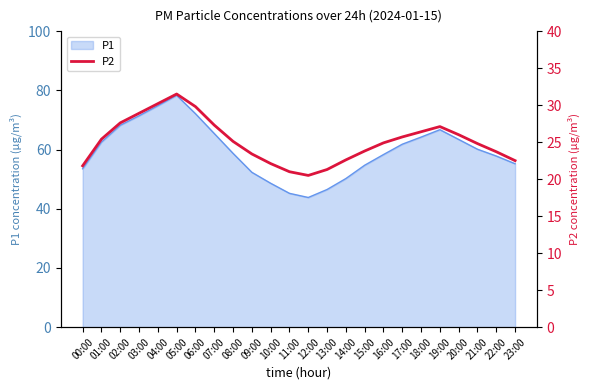

Reading left to right, what are all the values shown in this chart?

00:00=21.8	01:00=25.4	02:00=27.6	03:00=28.9	04:00=30.2	05:00=31.5	06:00=29.8	07:00=27.3	08:00=25.1	09:00=23.4	10:00=22.1	11:00=21.0	12:00=20.5	13:00=21.3	14:00=22.6	15:00=23.8	16:00=24.9	17:00=25.7	18:00=26.4	19:00=27.1	20:00=26.0	21:00=24.8	22:00=23.7	23:00=22.5